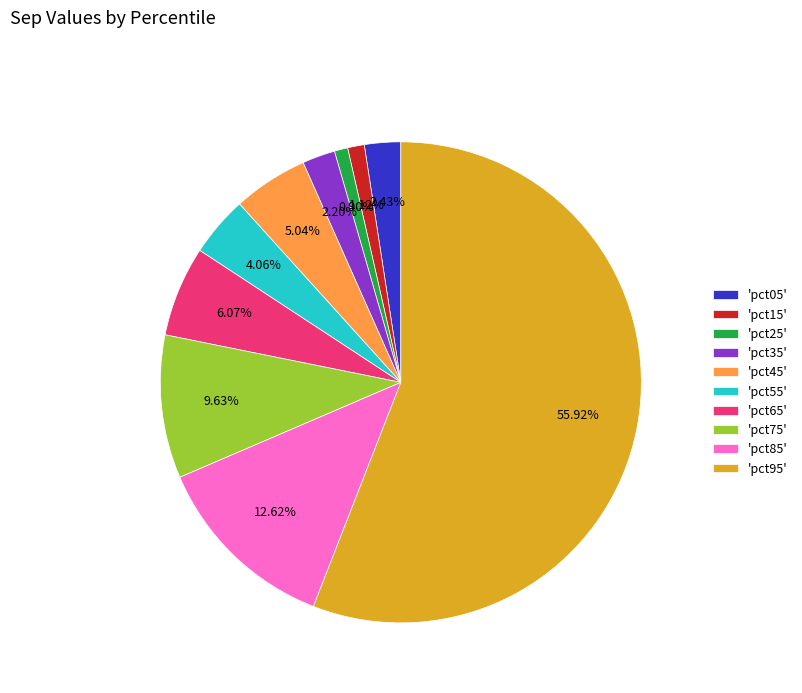

To the nearest percent, what is the average slice percentage?

10%